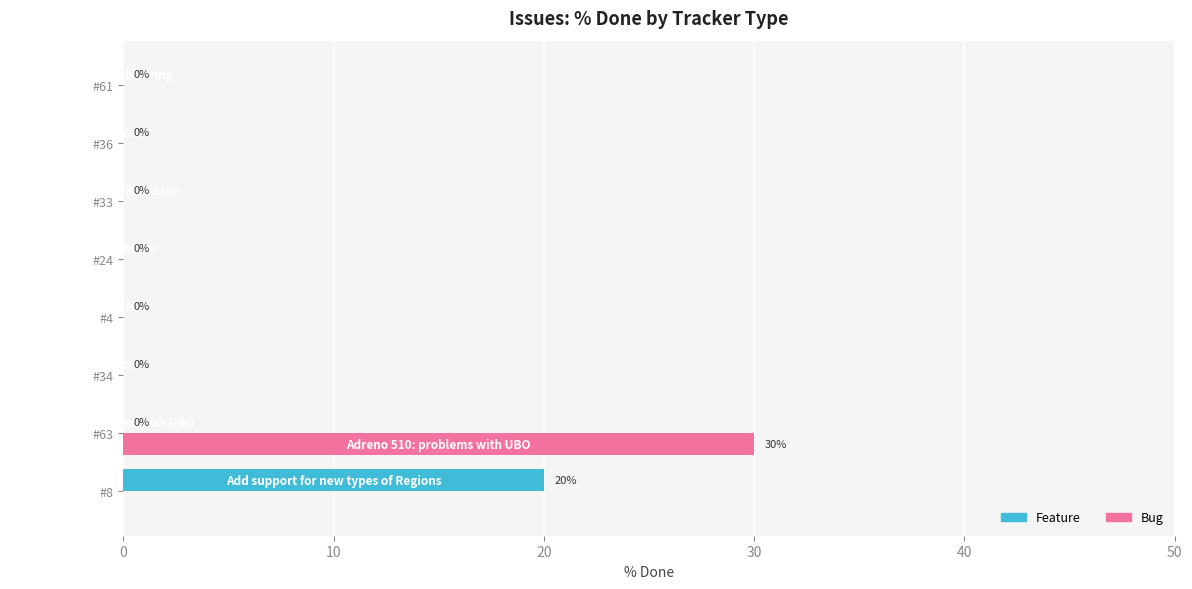

At which category is the sum across all series the highest?

#63